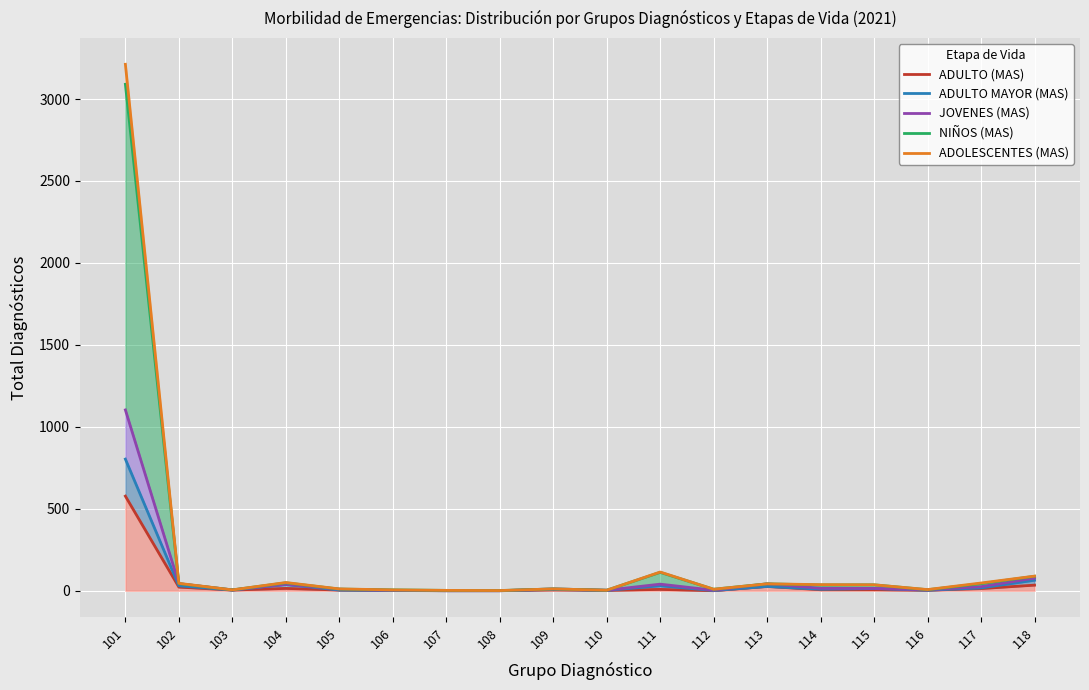

Is the value of JOVENES (MAS) at 112 greater than the value of ADULTO MAYOR (MAS) at 118?

No